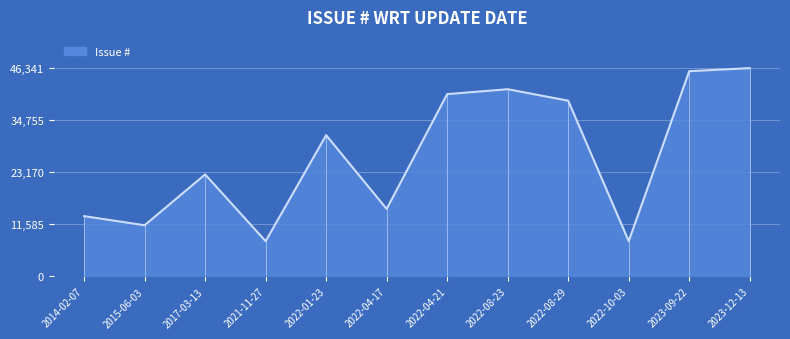

How many lines are shown in the chart?

1